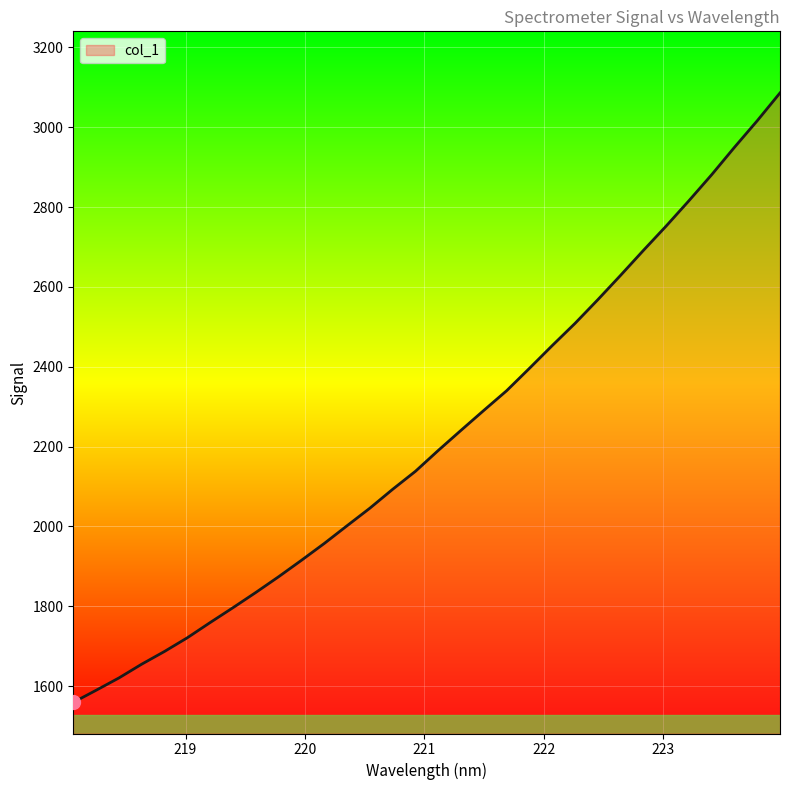

Reading right to left, list all the values displayed in this chart.

3086.0	3016.3	2949.8	2881.2	2816.0	2752.5	2691.4	2629.1	2568.0	2508.8	2453.2	2396.2	2340.1	2290.9	2241.0	2190.5	2138.3	2093.2	2045.9	2001.9	1957.5	1915.3	1874.2	1834.8	1796.6	1759.5	1721.4	1687.1	1655.2	1620.6	1589.7	1559.4